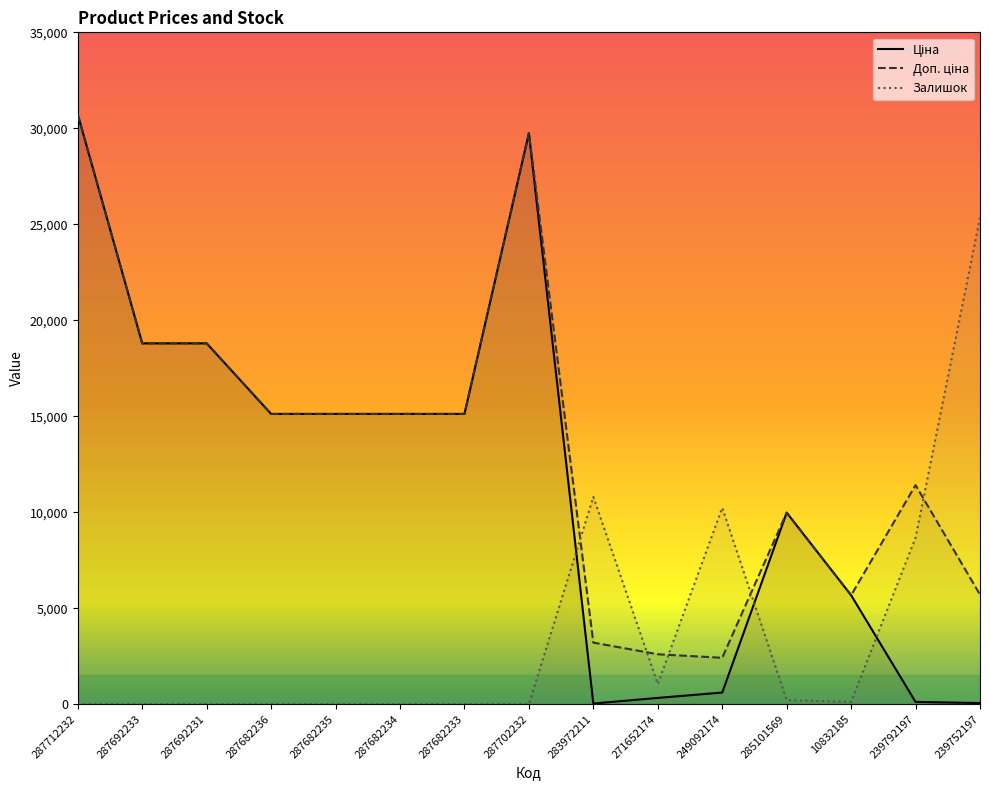

Where is the first local maximum for Ціна?

287702232